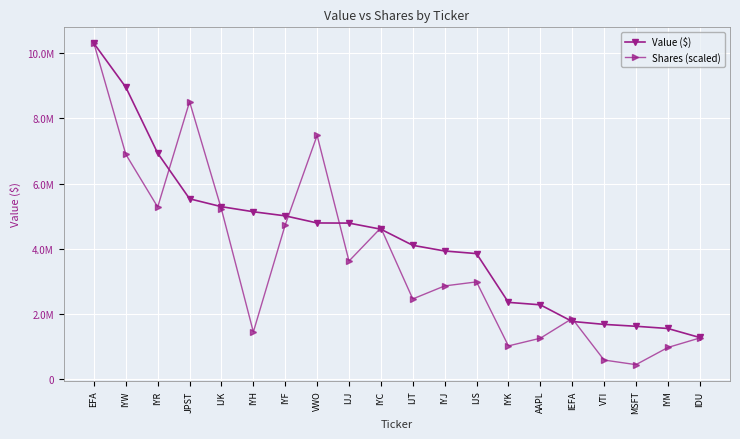

Is this an area chart (filled region under the line)?

No